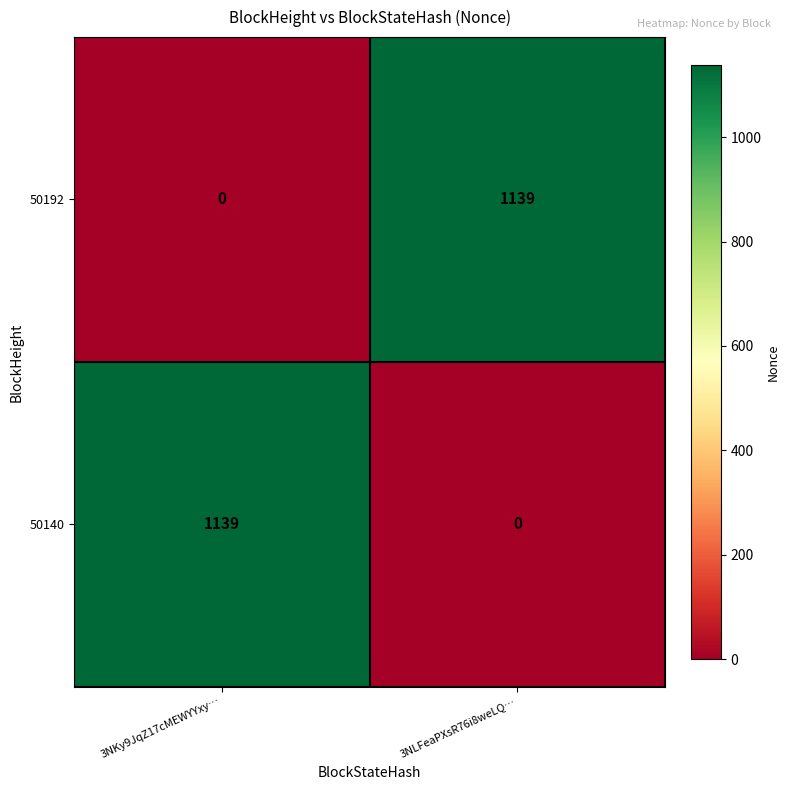

What is the total value across all series at 3NLFeaPXsR76i8weLQ…?

1139